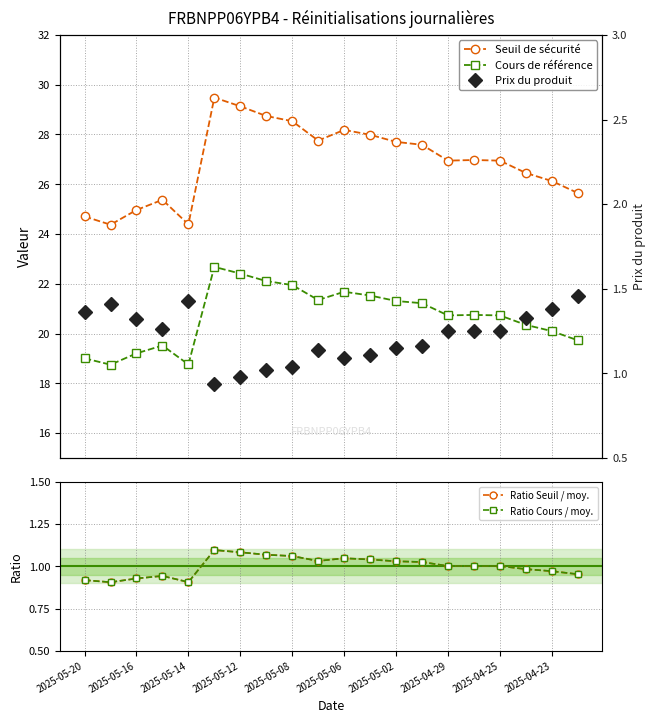

What is the minimum value shown in the chart?

0.9